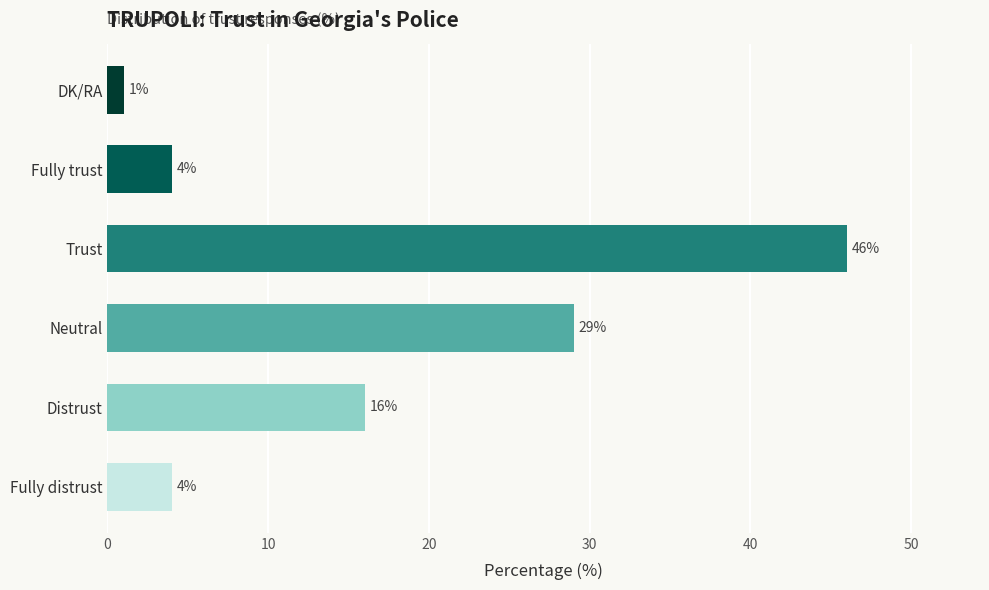

How many values are below 16?

3